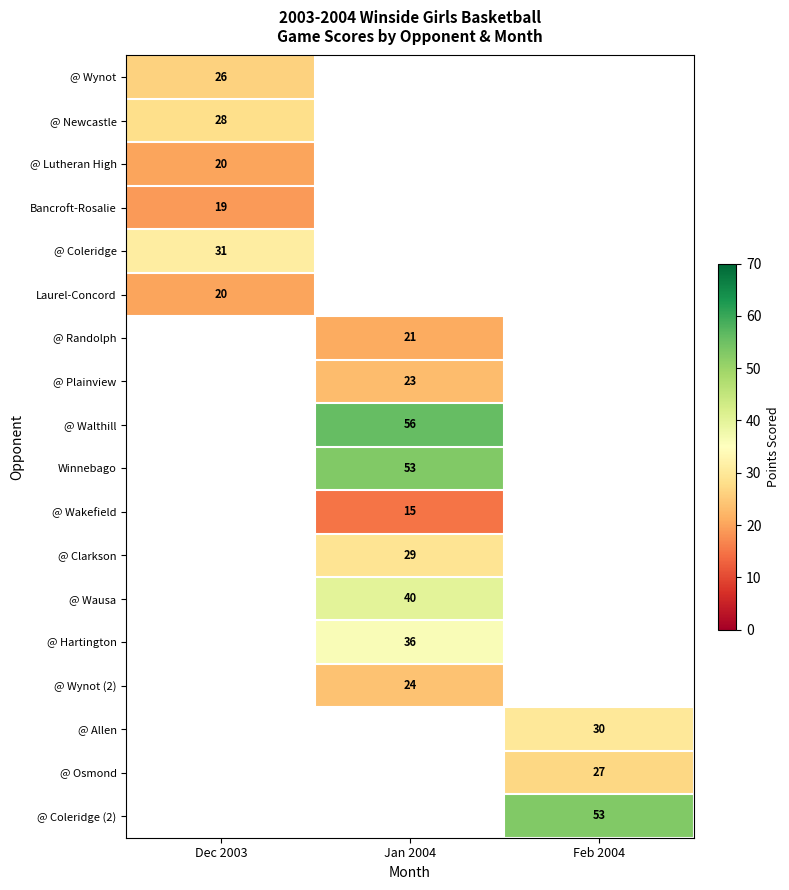

How many series are shown in this chart?

18